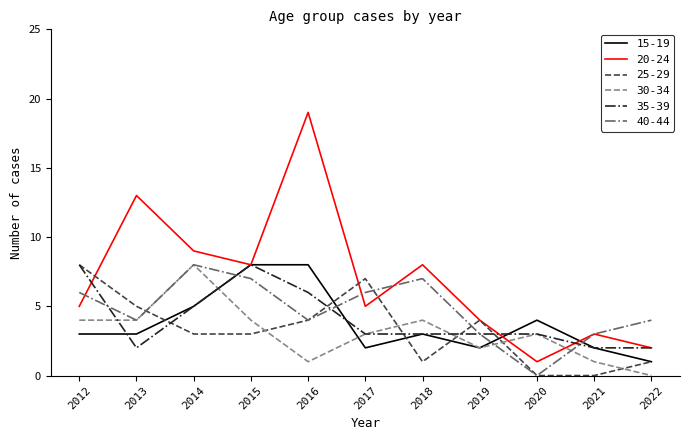

The value of 15-19 at 2018 is 3. True or false?

True